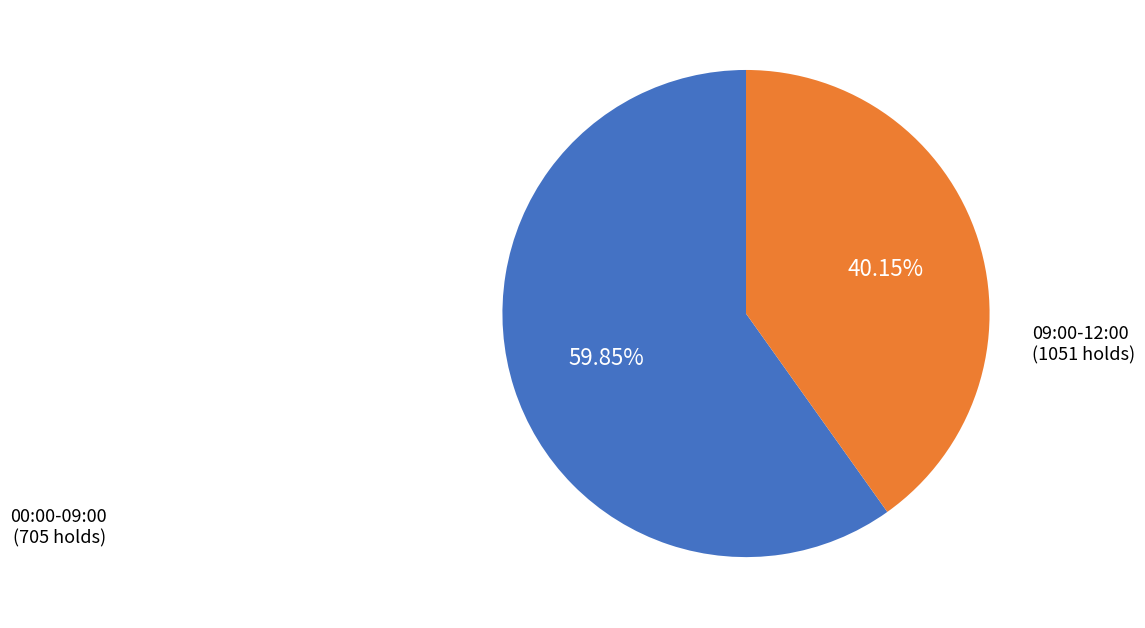

To the nearest percent, what is the difference between the largest and smallest slice percentages?

20%